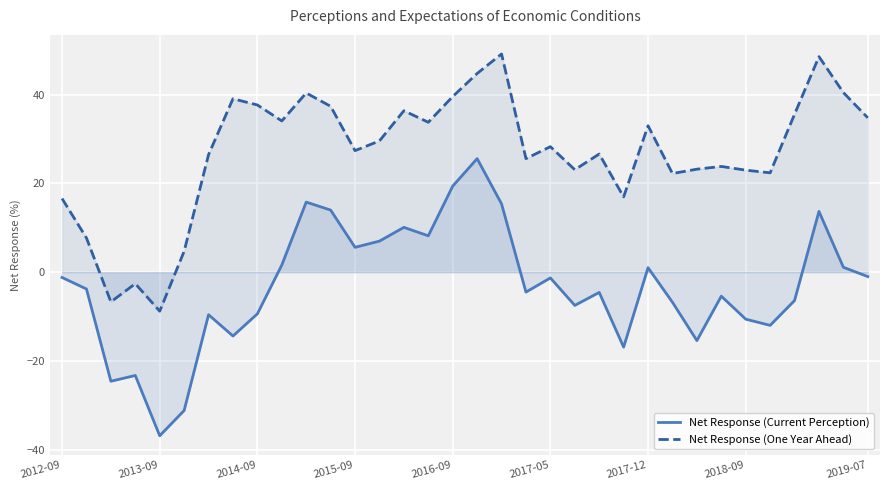

List the series in order of their overall mean, highest first.

Net Response (One Year Ahead), Net Response (Current Perception)